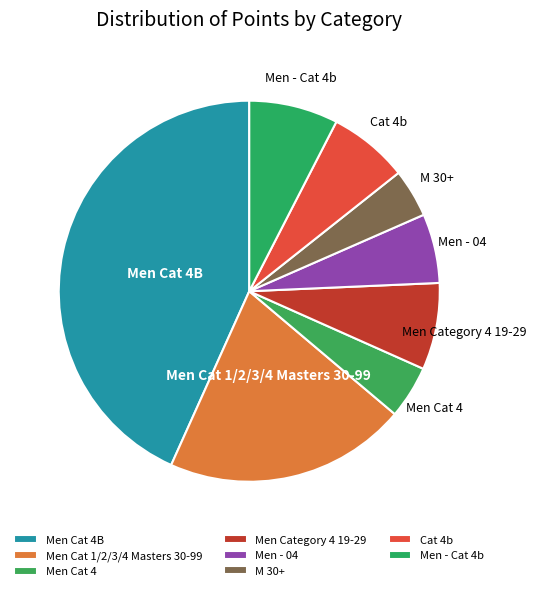

Which slice is the largest?

Men Cat 4B